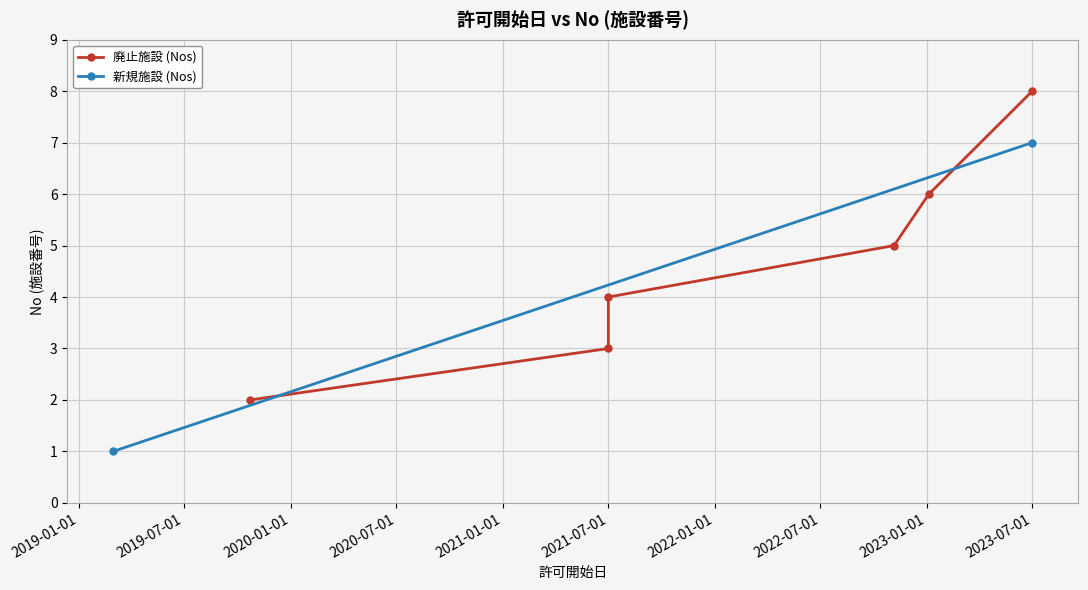

What is the average value?

4